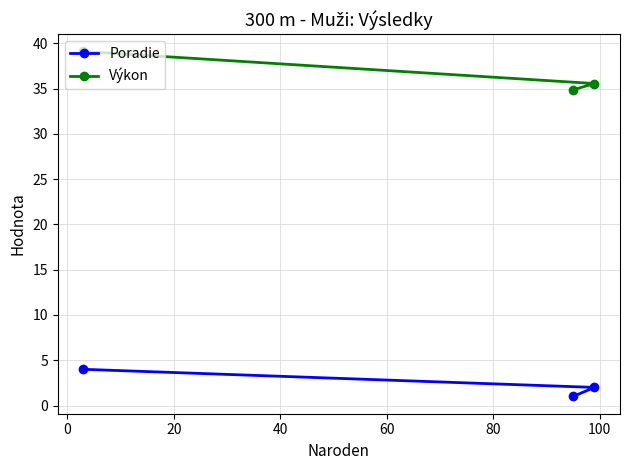

What is the difference between the maximum and minimum values in the Výkon series?

4.2